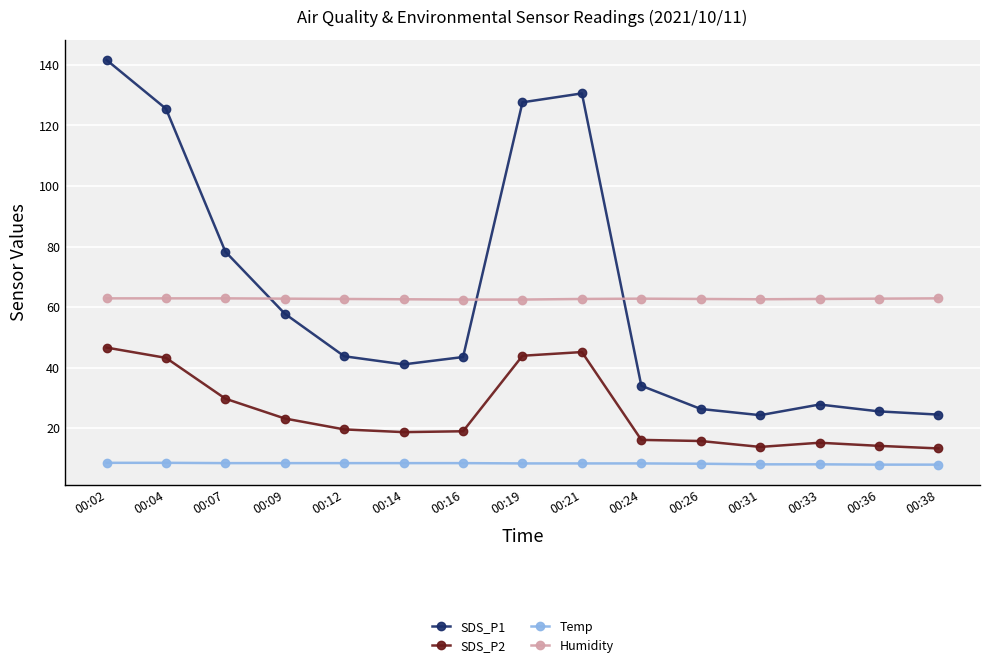

Is it true that SDS_P1 equals 24.3 at 00:31?

True